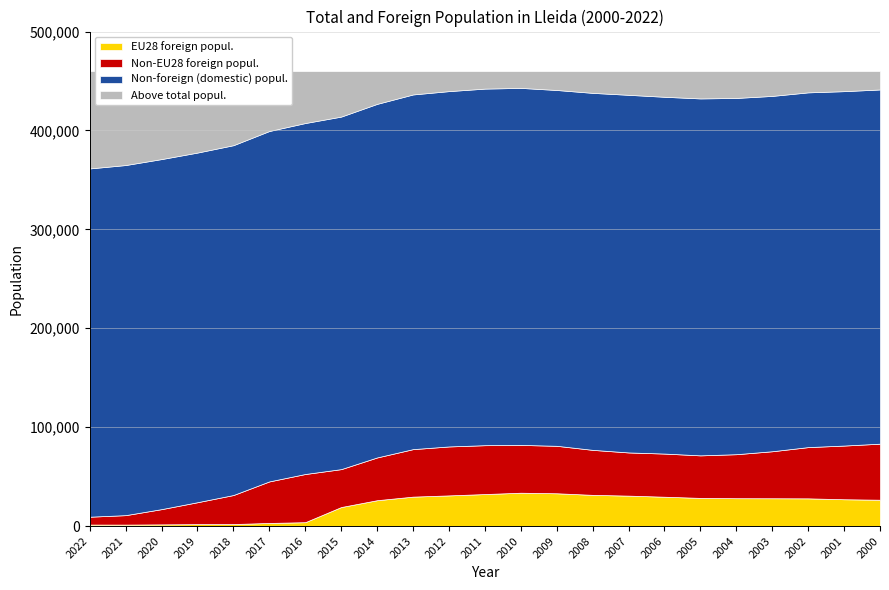

Between 2021 and 2001, which is larger?

2001